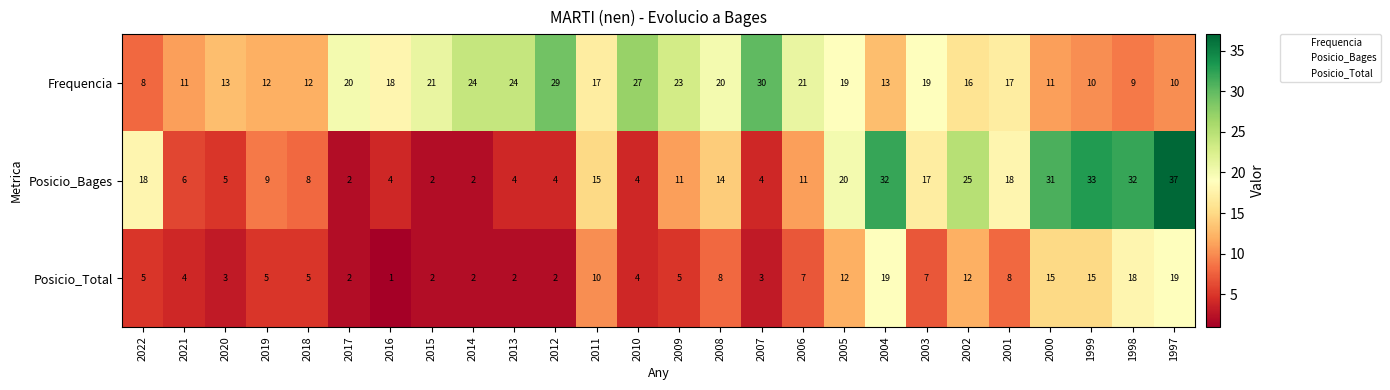

What is the difference between the Frequencia values at 2011 and 2019?

5